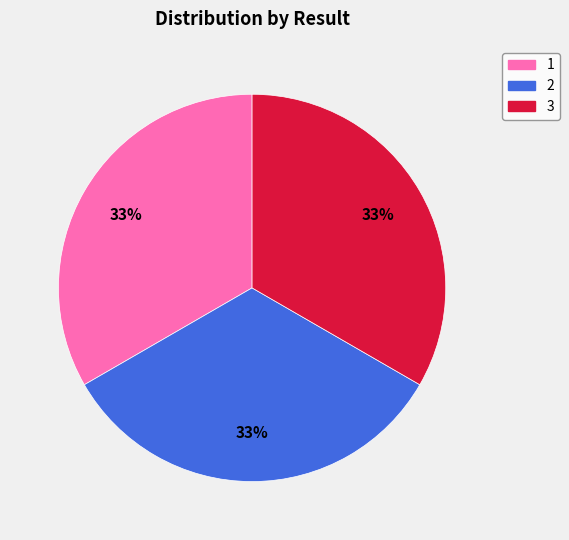

Does any single category account for the majority?

No